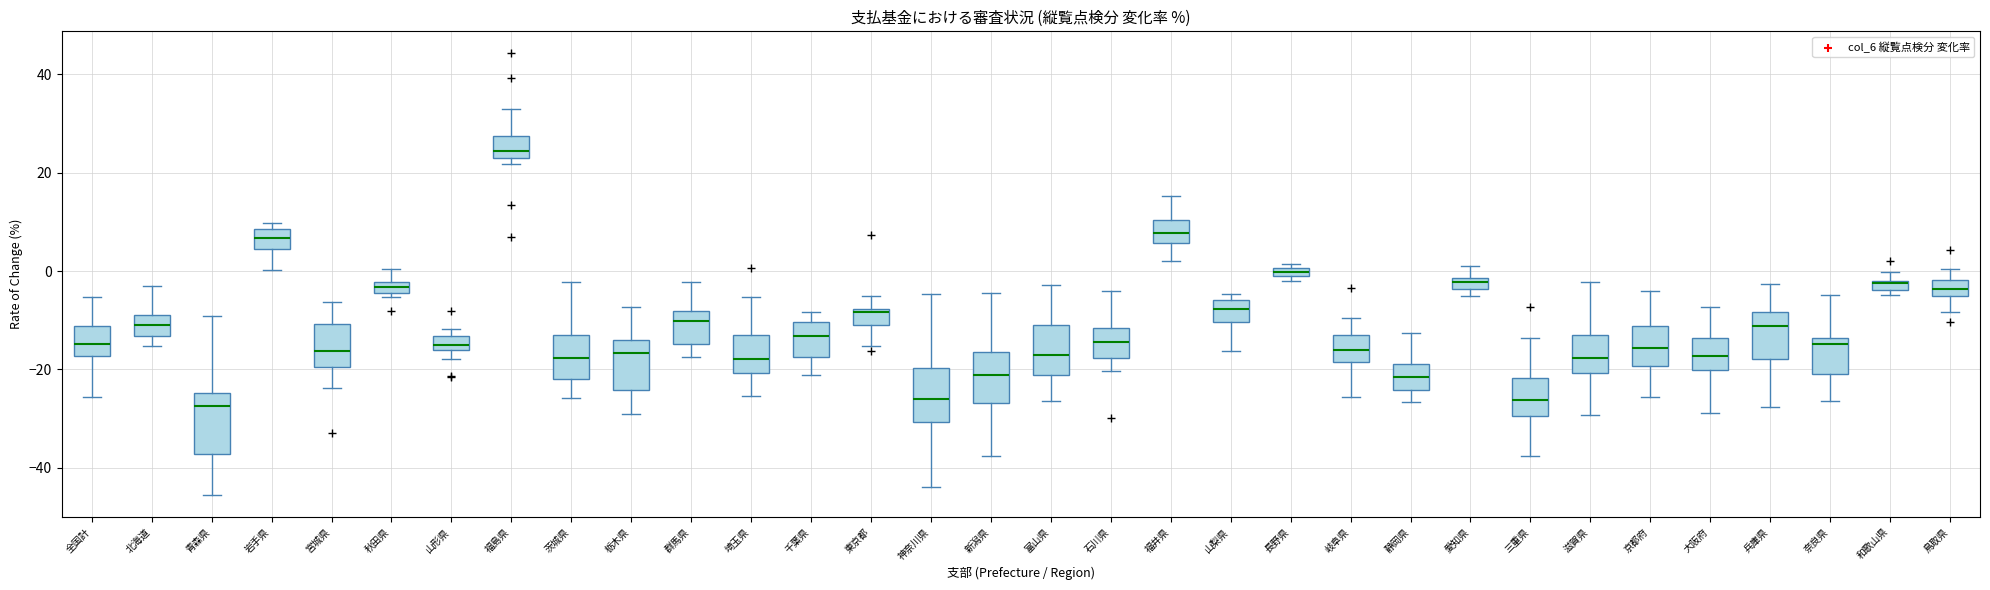

Which box has the highest median line?

福島県